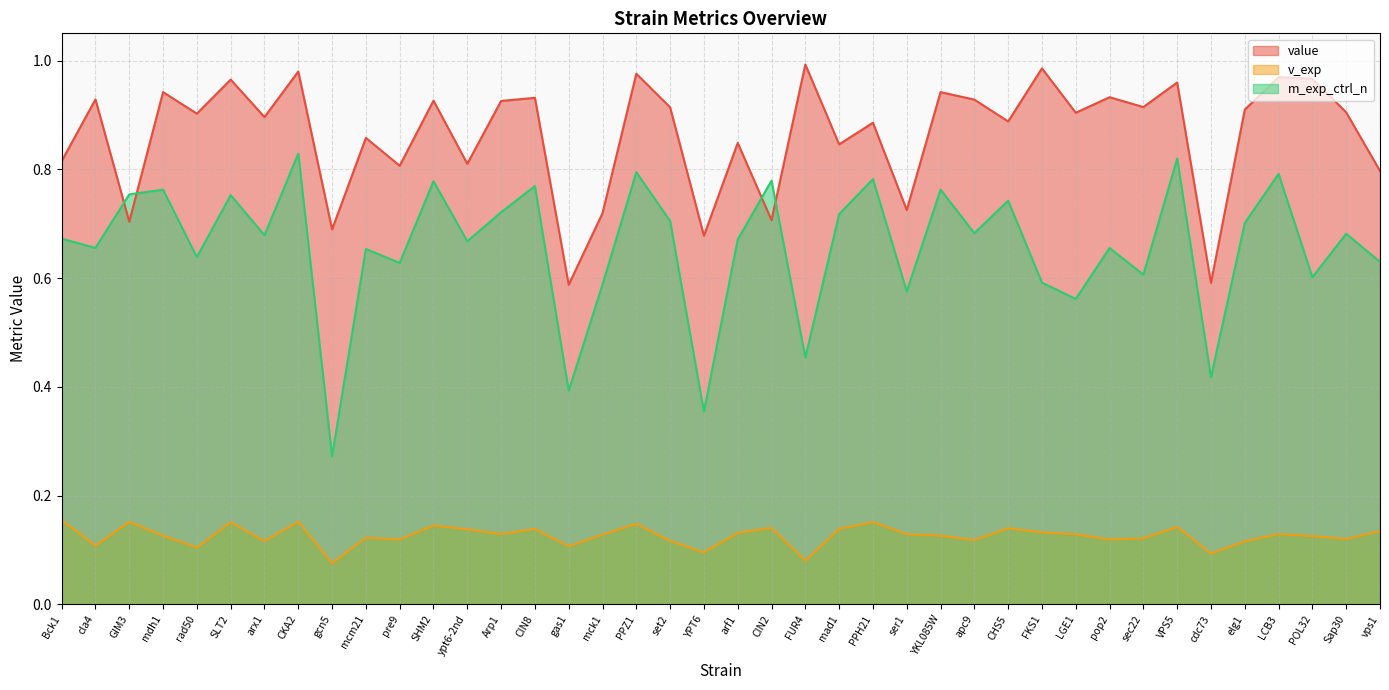

Which series changed the most between CIN2 and PPH21?

value